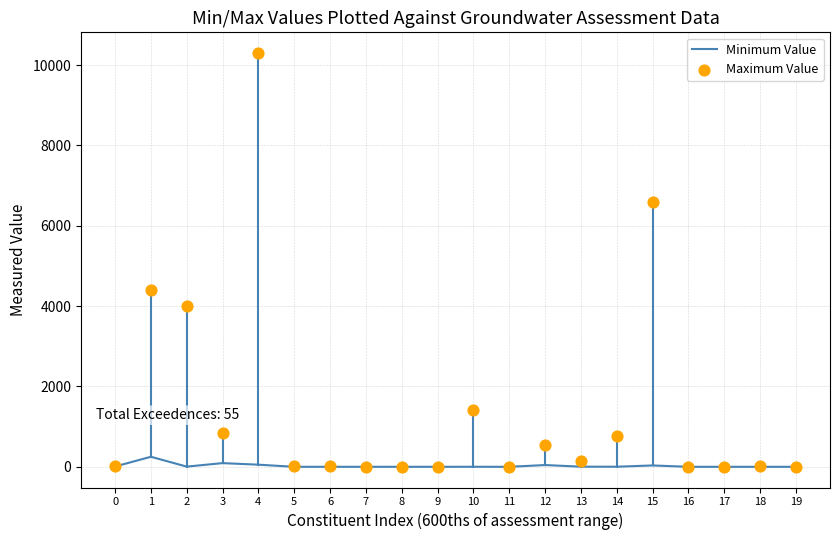

What are all the series names shown in the legend?

Minimum Value, Maximum Value